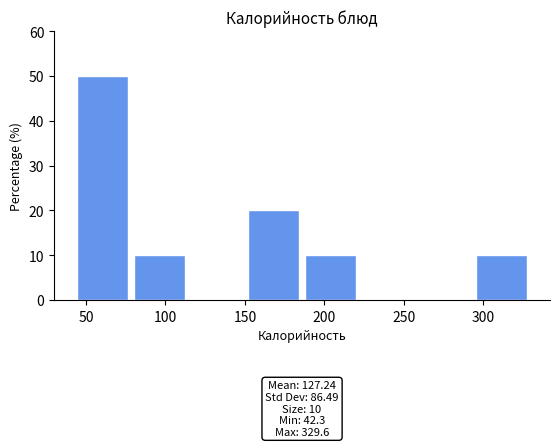

Which range on the x-axis has the tallest bar?

40 to 80